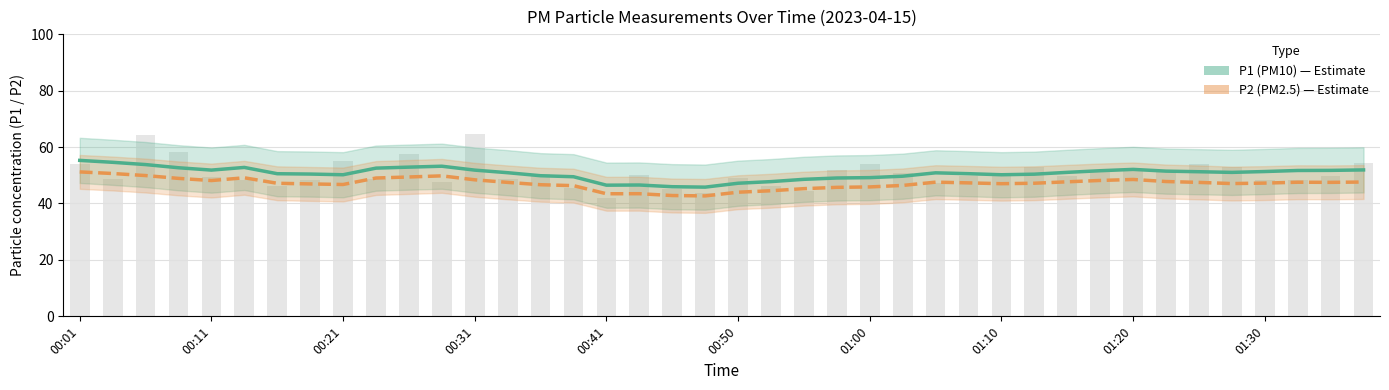

At how many categories does at least one series exceed 47?

36